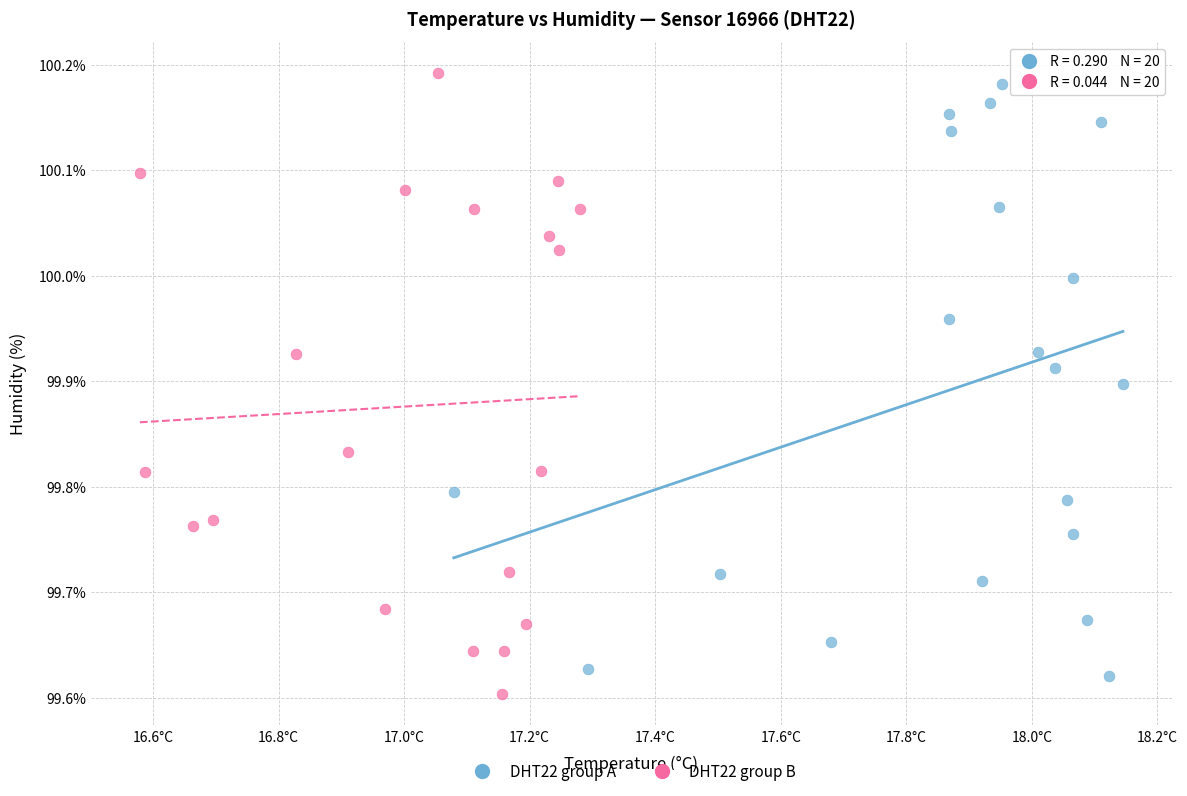

What are all the series names shown in the legend?

DHT22 group A, DHT22 group B